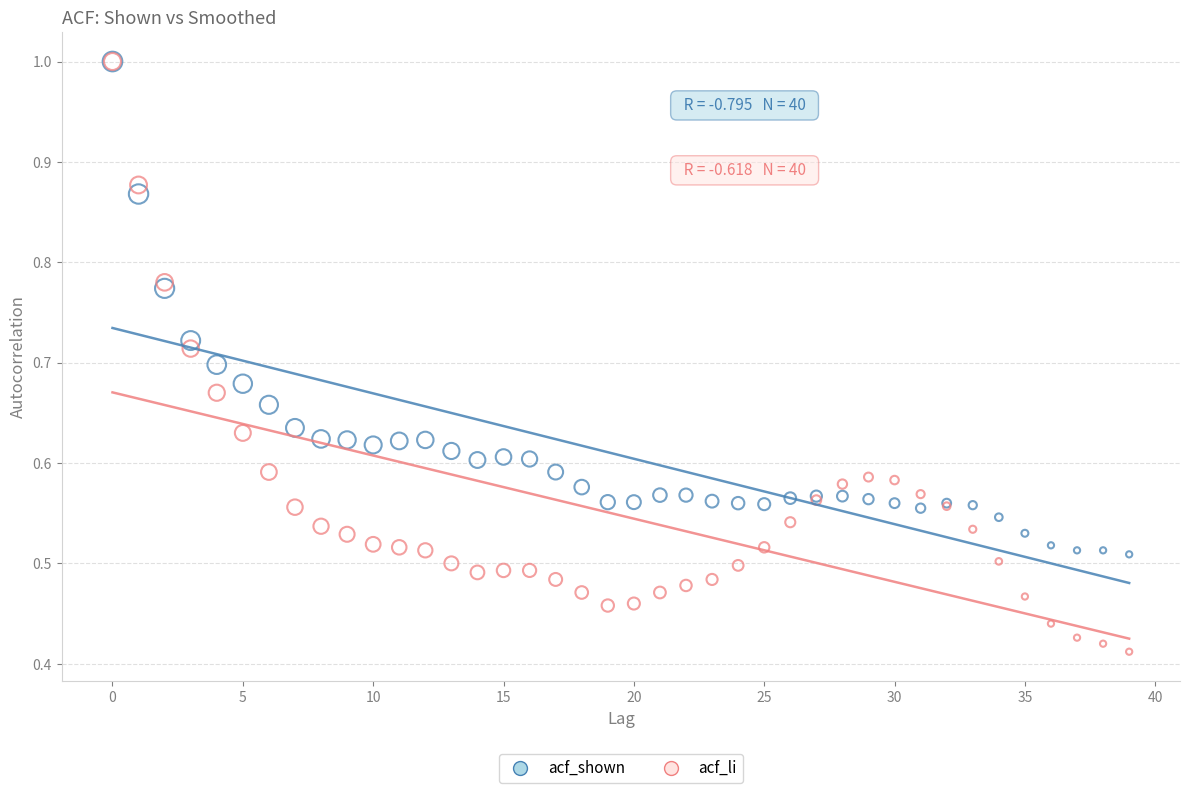

What are all the series names shown in the legend?

acf_shown, acf_li